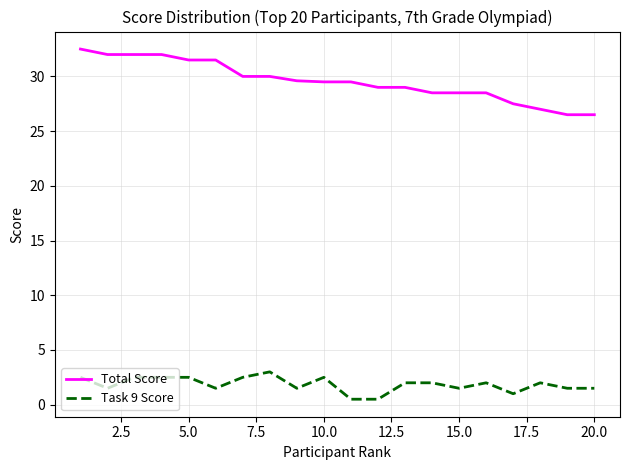

What is the highest value of the Total Score series?

32.5